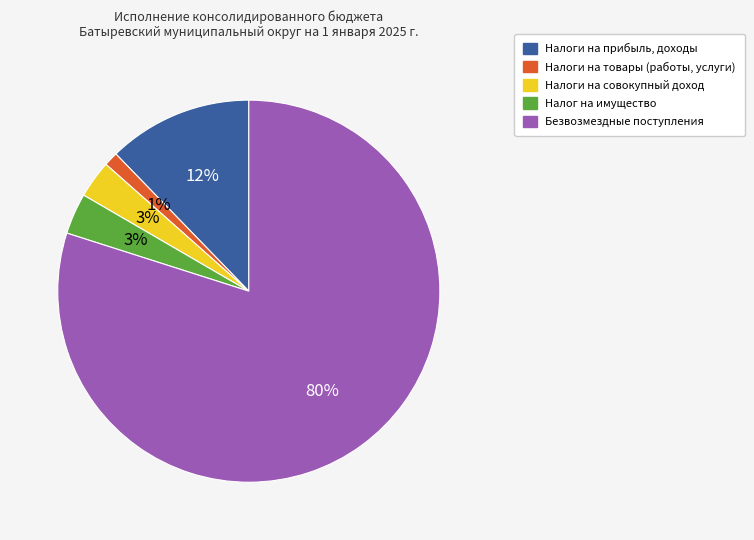

How many slices are in this pie chart?

5